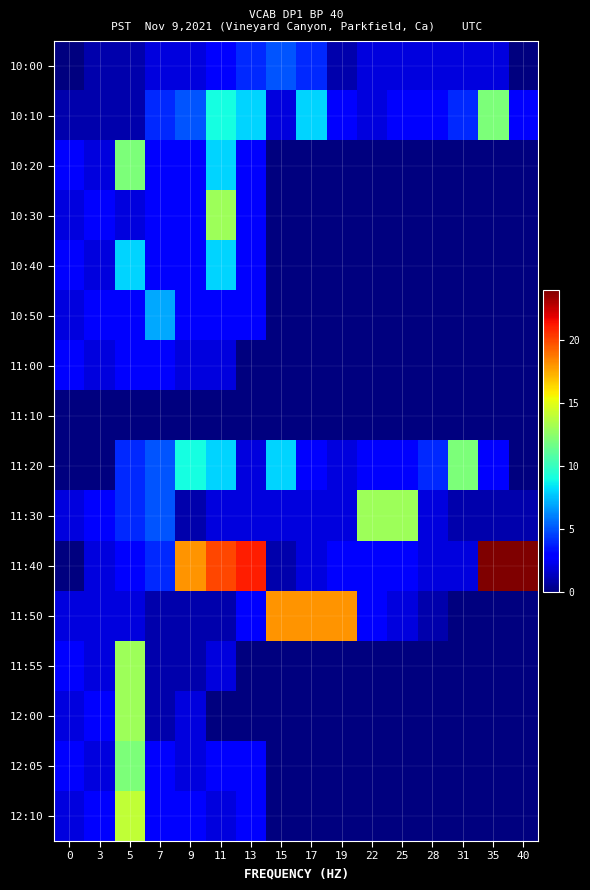

Which label corresponds to the largest value in the chart?

35